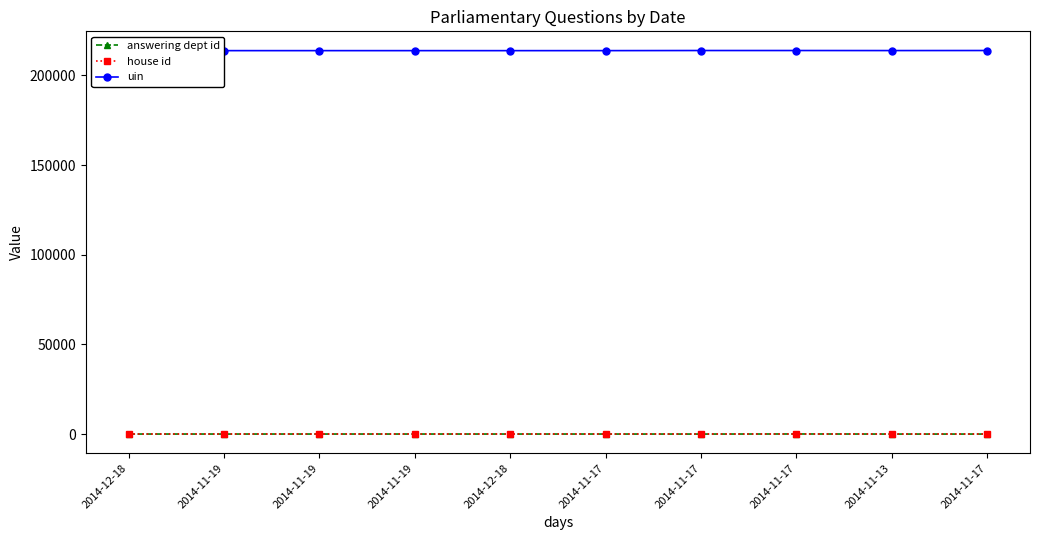

What is the sum of the uin values at 2014-11-17 and 2014-12-18?

427742